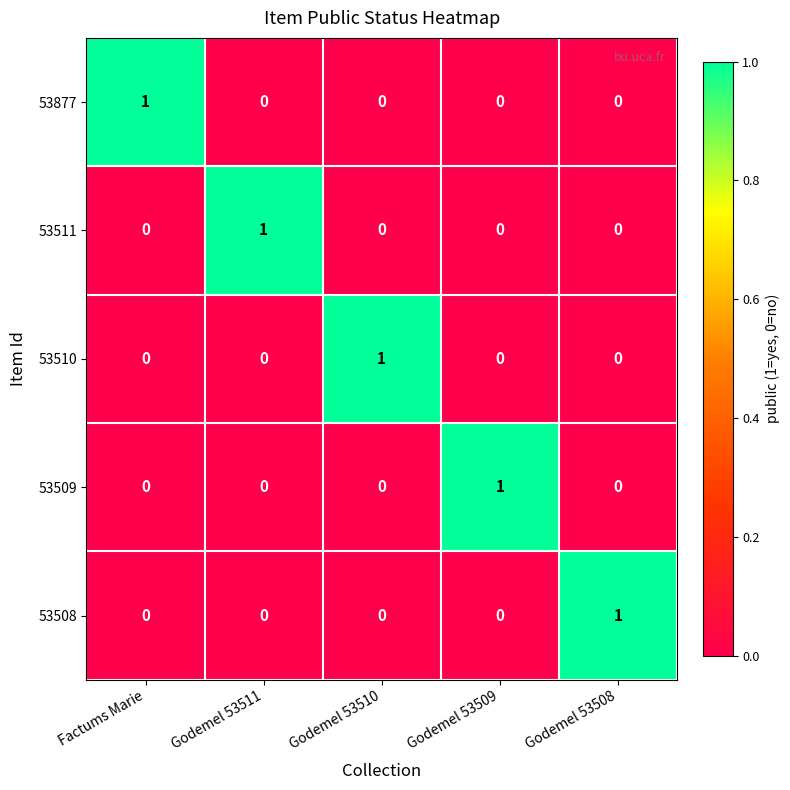

At how many categories does at least one series exceed 0?

5